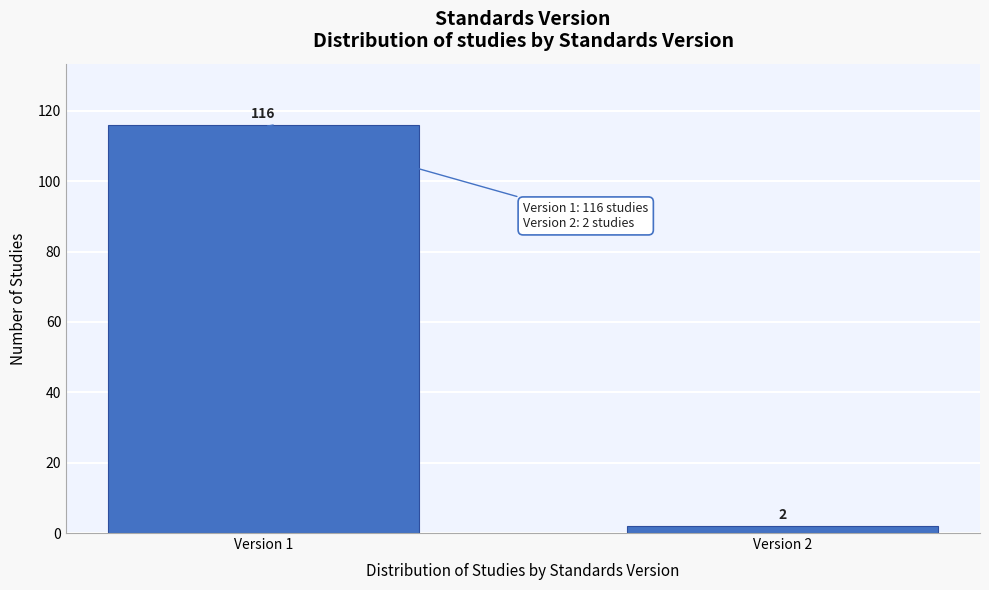

Reading right to left, extract all data points from this chart.

2	116